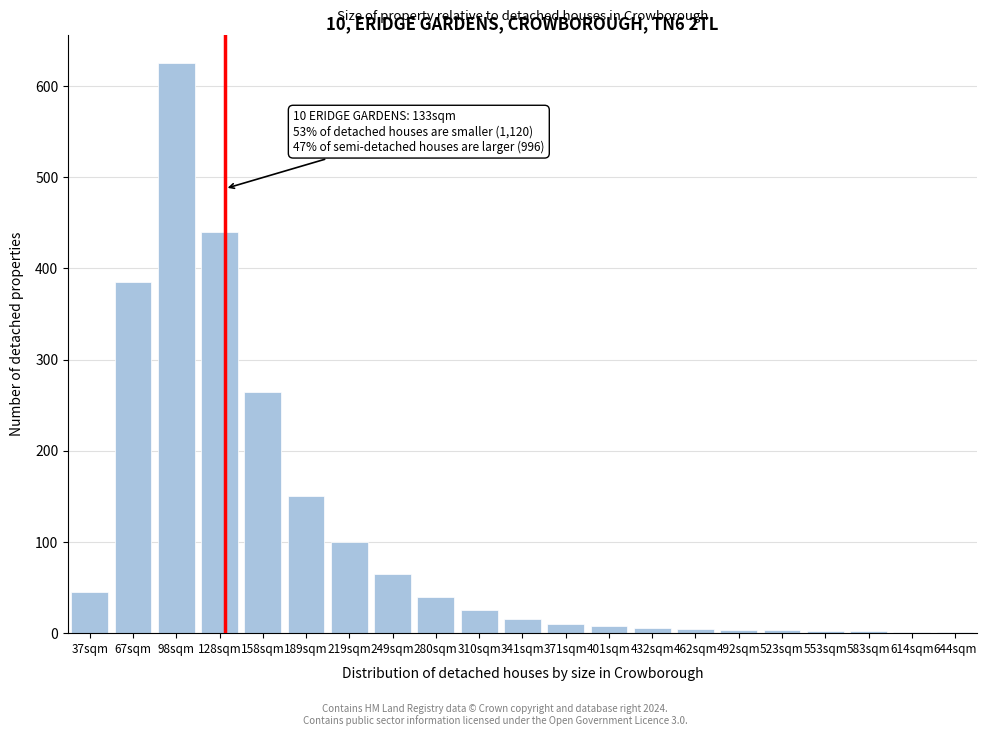

What is the sum of all values?

2197